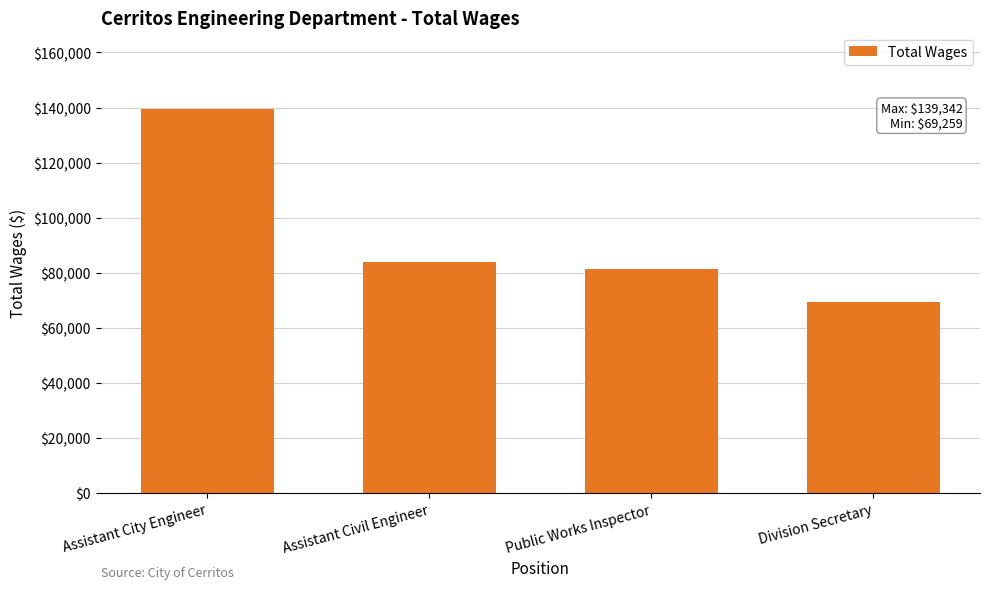

List the labels in order of value, largest first.

Assistant City Engineer, Assistant Civil Engineer, Public Works Inspector, Division Secretary